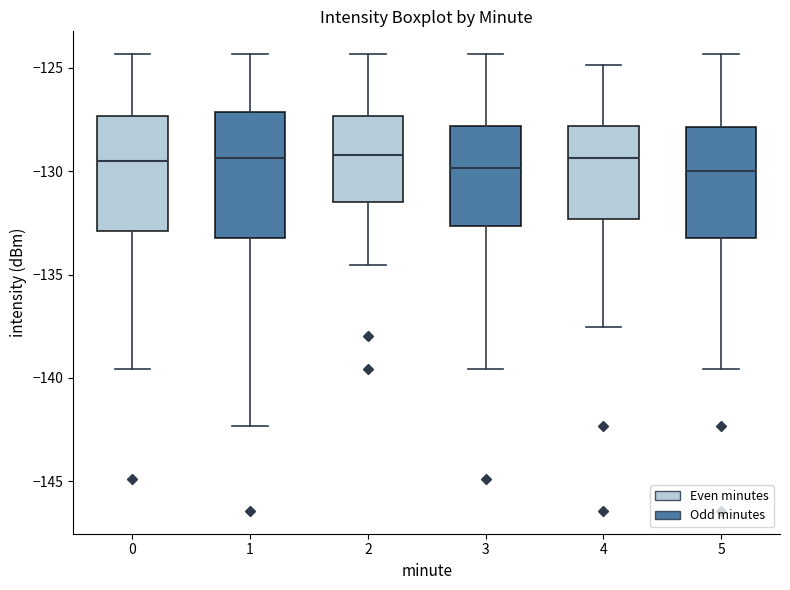

Where is the upper edge of the box at x = 4 on the y-axis? The values are not printed on the chart, so give them approximately, as read against the axis.

-128.0